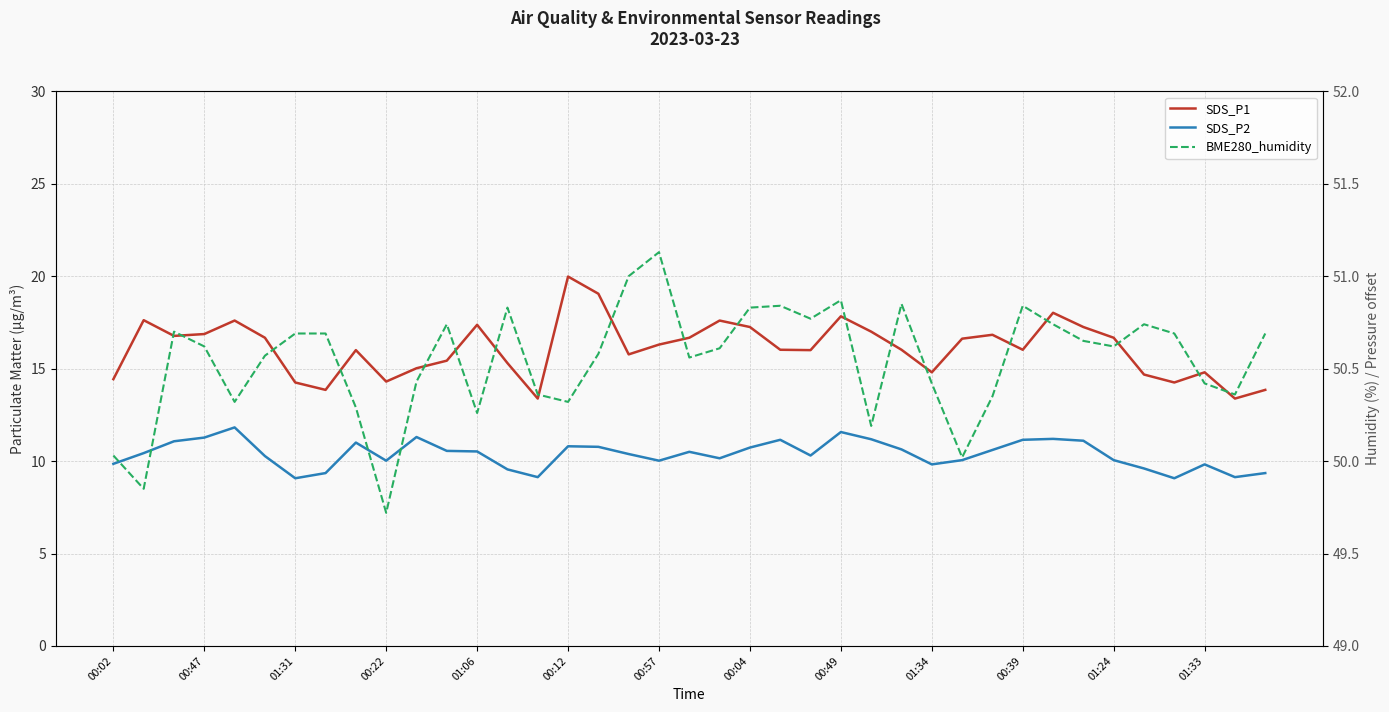

What is the sum of all SDS_P1 values?

627.5